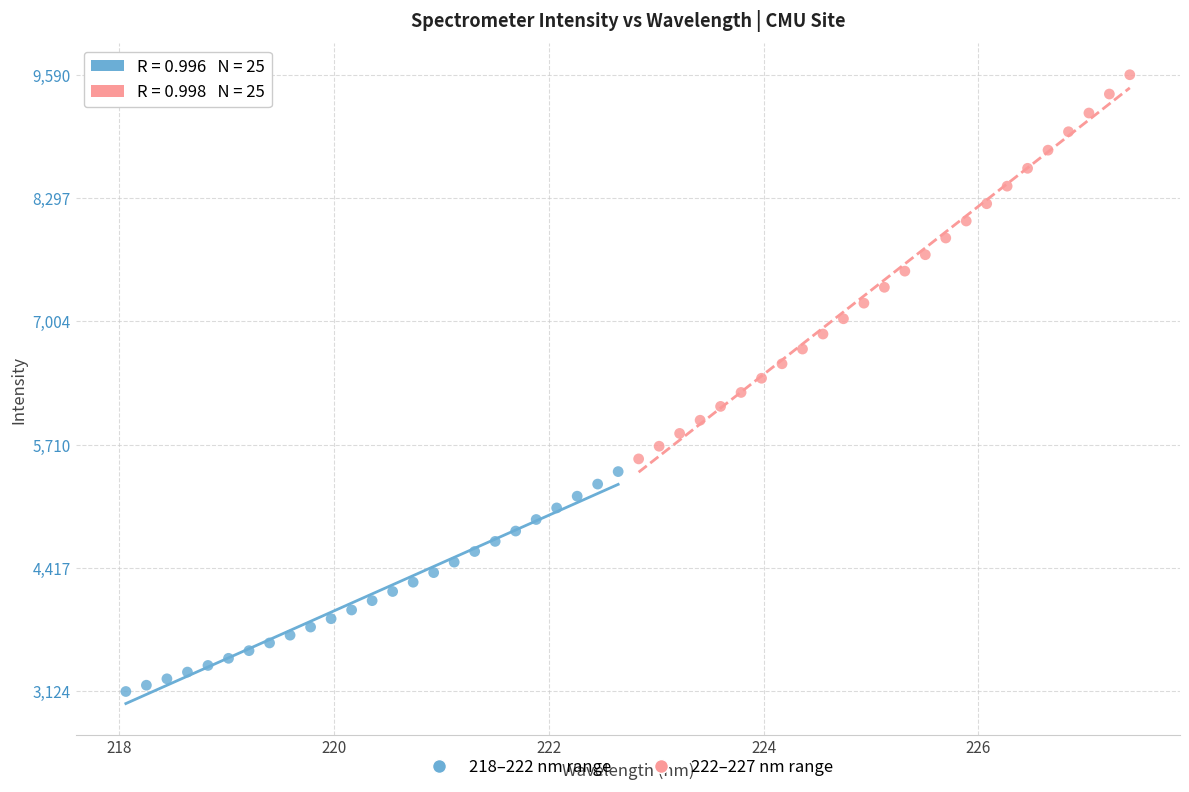

Which series reaches the maximum Y coordinate?

222–227 nm range